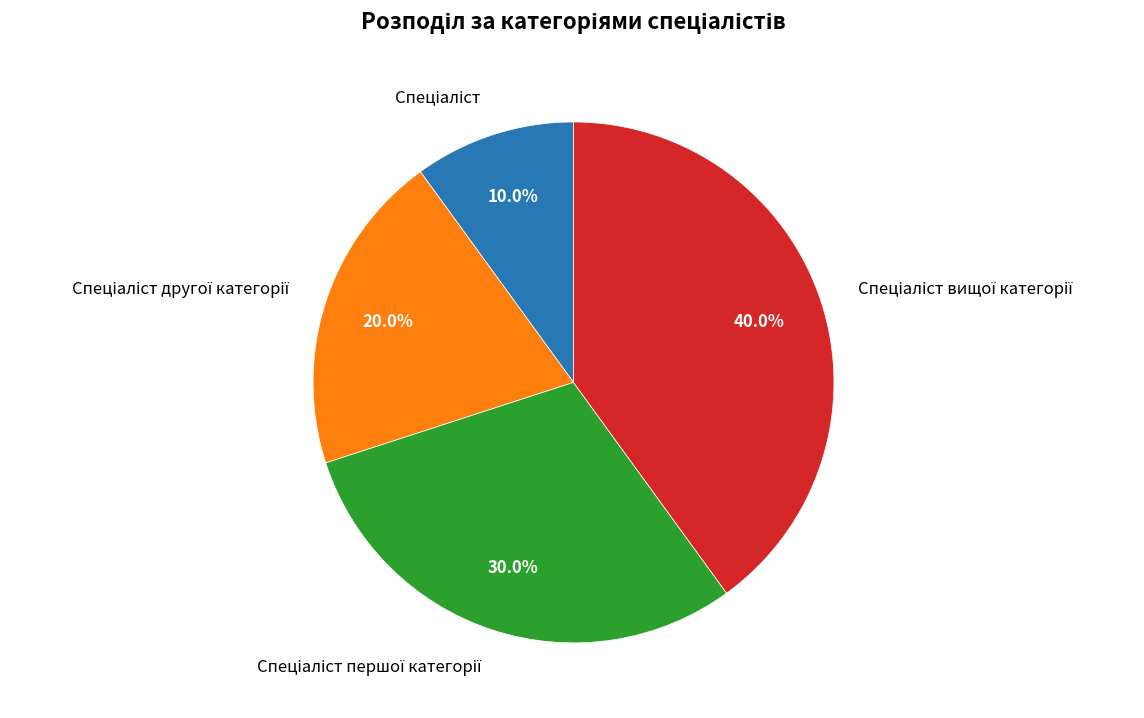

Is there a majority slice in this chart?

No